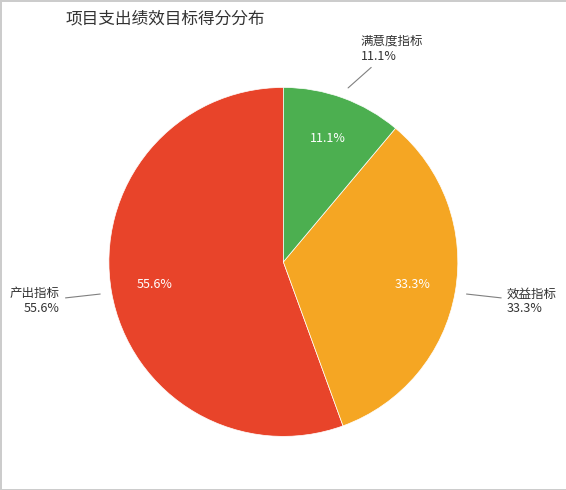

The 效益指标 slice represents 46% of the pie. True or false?

False